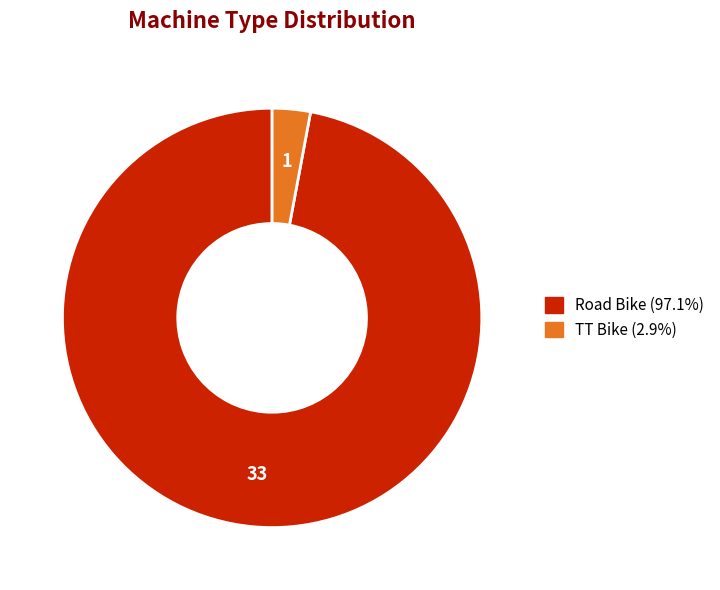

Do TT Bike and Road Bike together represent more than half of the pie?

Yes